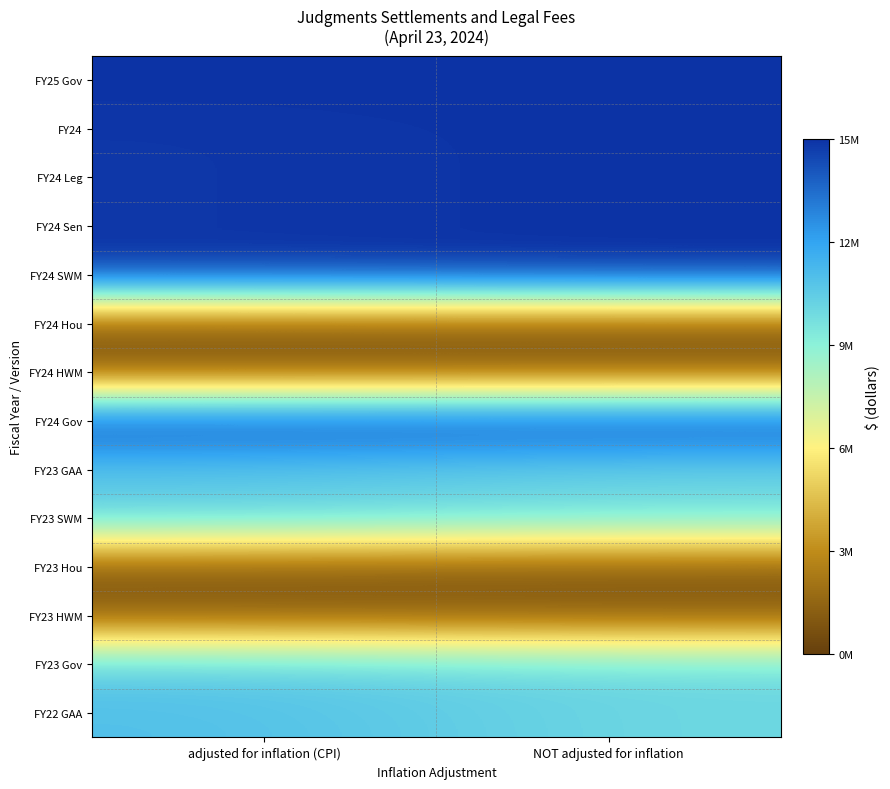

At which category does the chart reach its peak across all series?

adjusted for inflation (CPI)